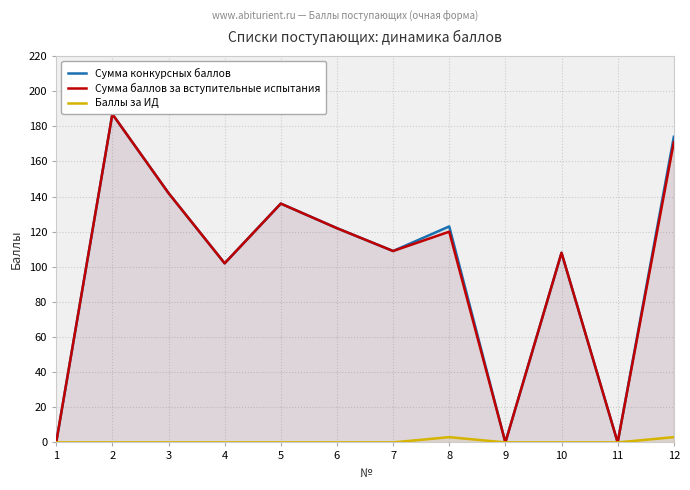

The Баллы за ИД series shows 0 at 10. True or false?

True